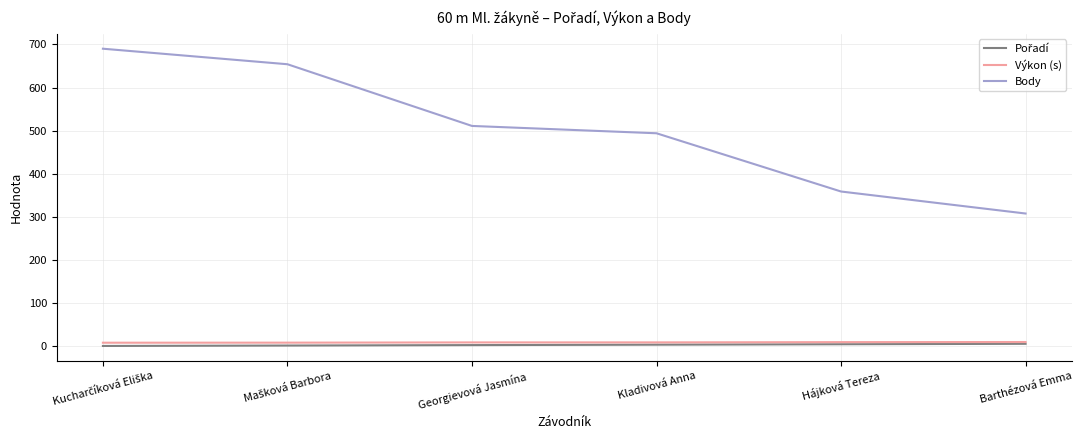

Is the value of Výkon (s) at Georgievová Jasmína greater than the value of Body at Hájková Tereza?

No